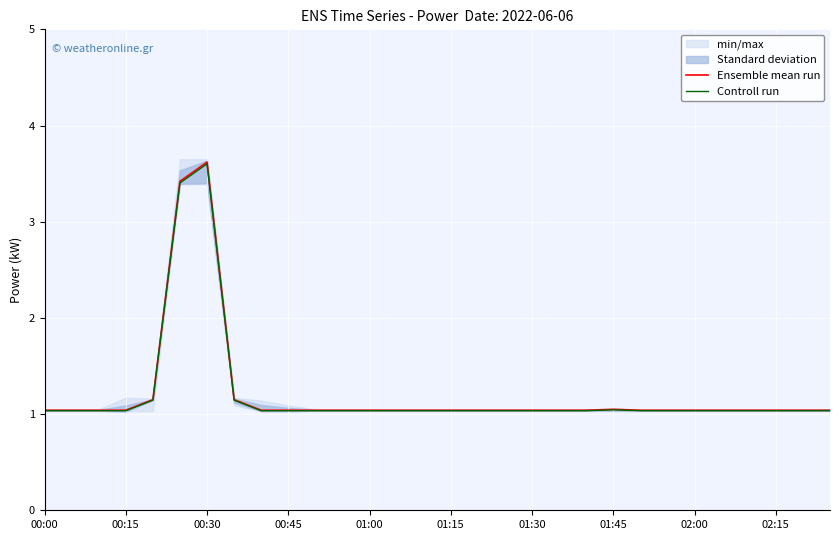

Which category has the highest value in the Controll run series?

00:30